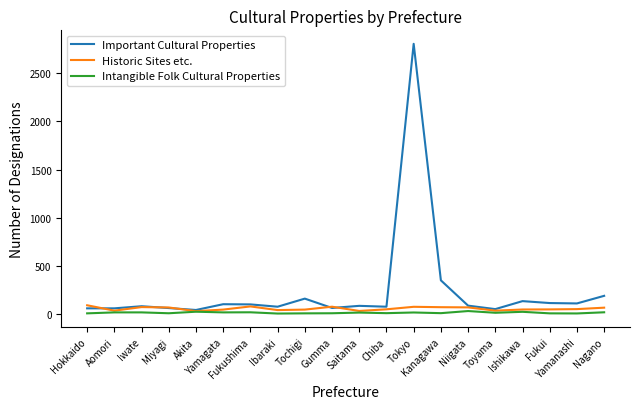

At how many categories does at least one series exceed 236?

2